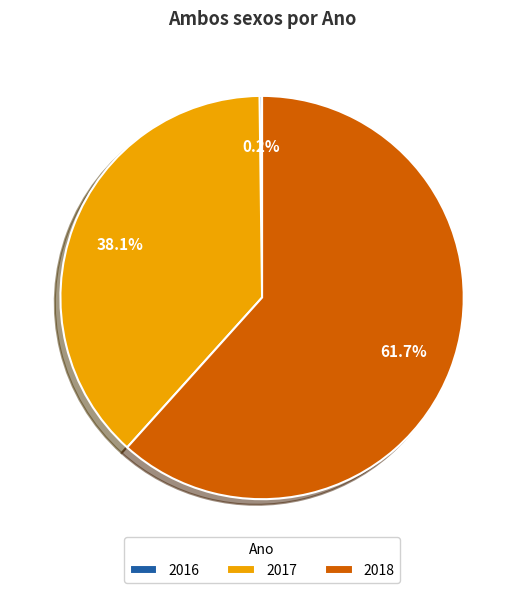

Which slice is the largest?

2018